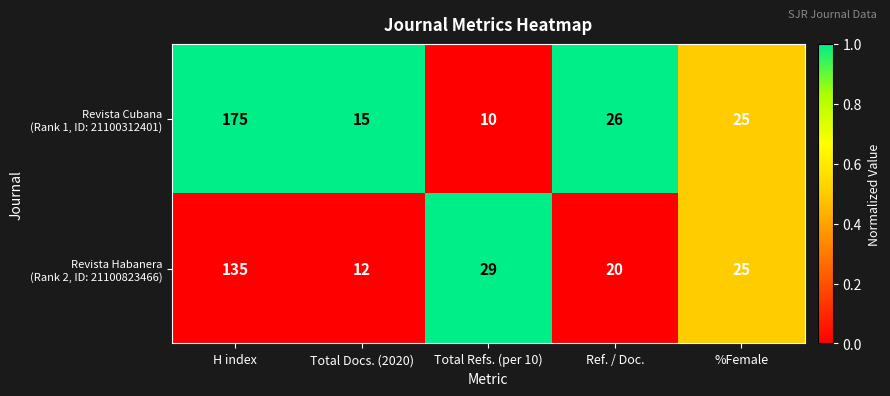

What is the spread (max minus min) of values at H index?

40